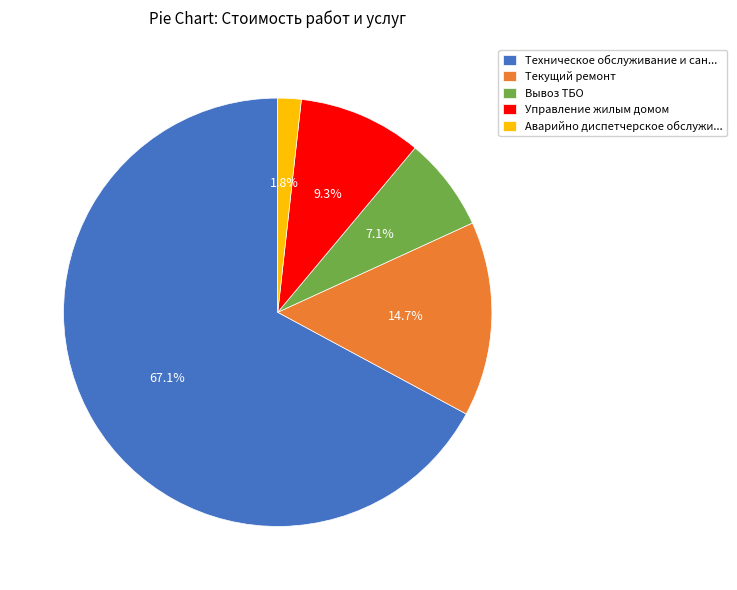

True or false: Текущий ремонт accounts for 22% of the total.

False